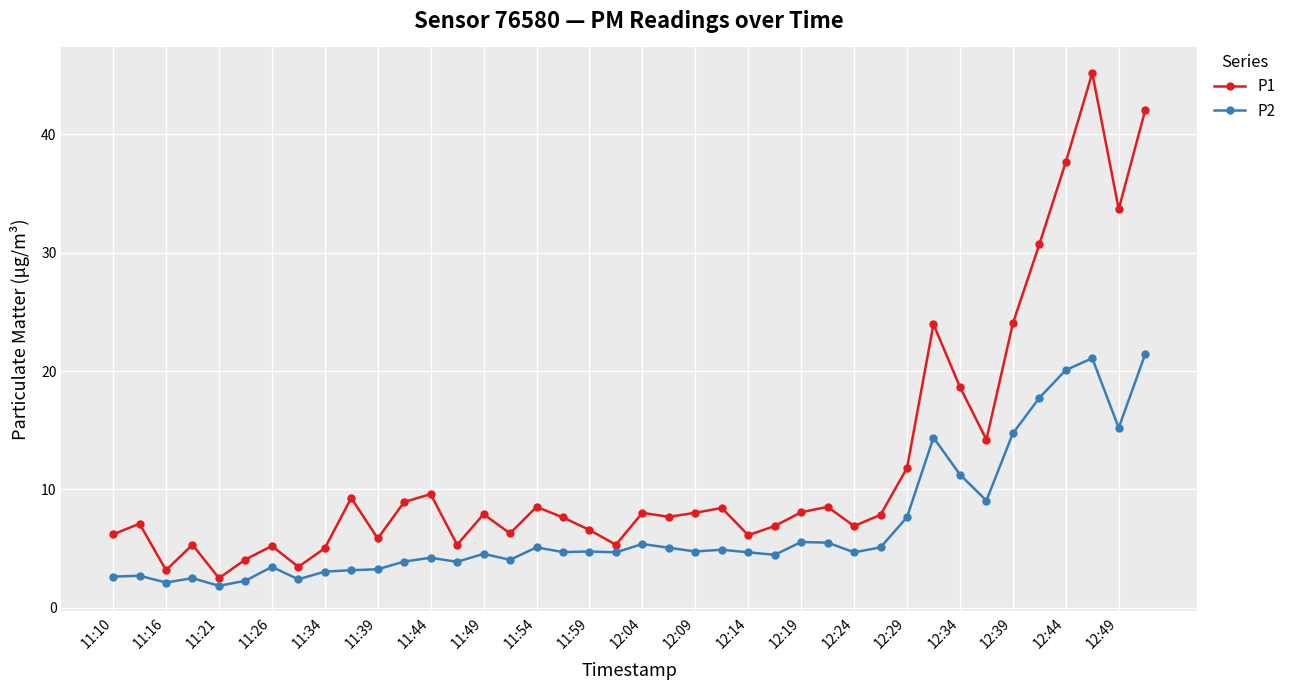

Which series has the largest total across all categories?

P1